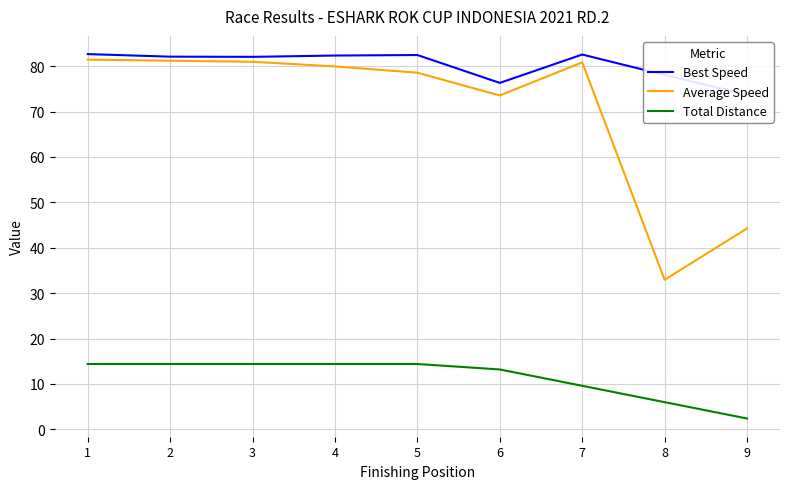

Which series has the largest total across all categories?

Best Speed